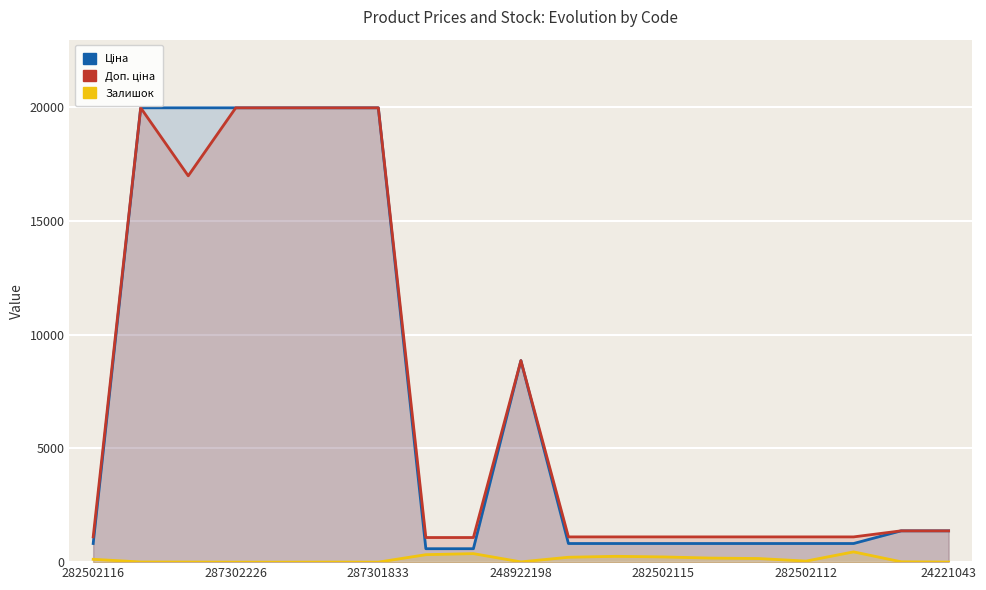

True or false: Ціна and Залишок cross at least once.

False